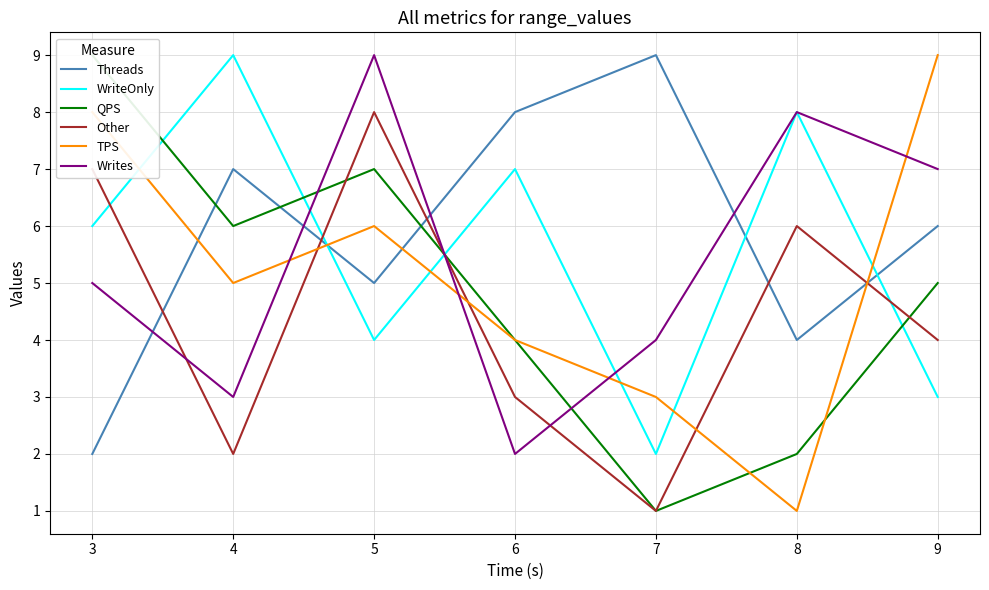

What is the spread (max minus min) of values at 6?

6